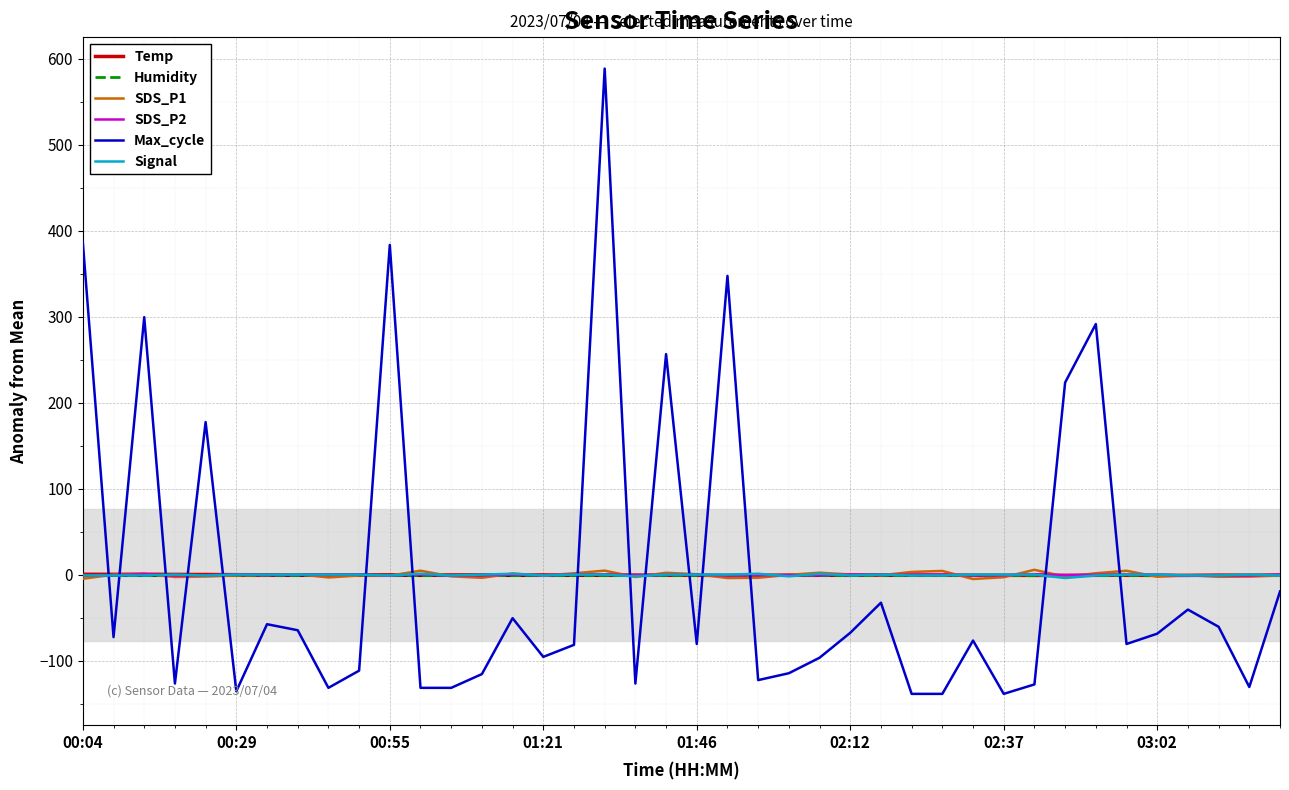

True or false: SDS_P2 and Max_cycle intersect in this chart.

True